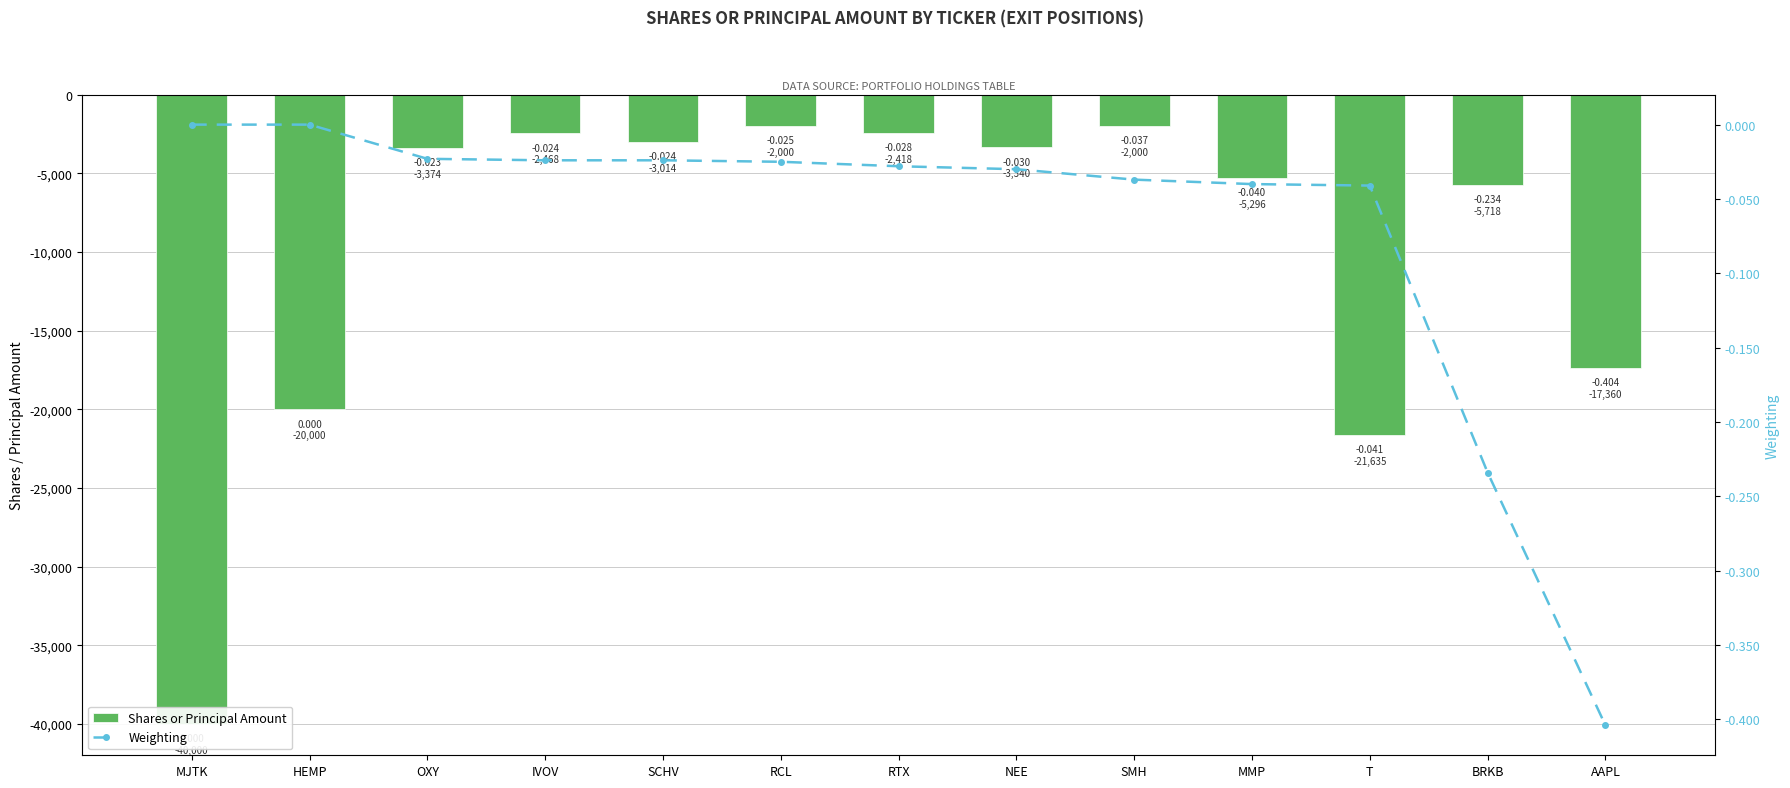

Which series has the largest total across all categories?

Weighting